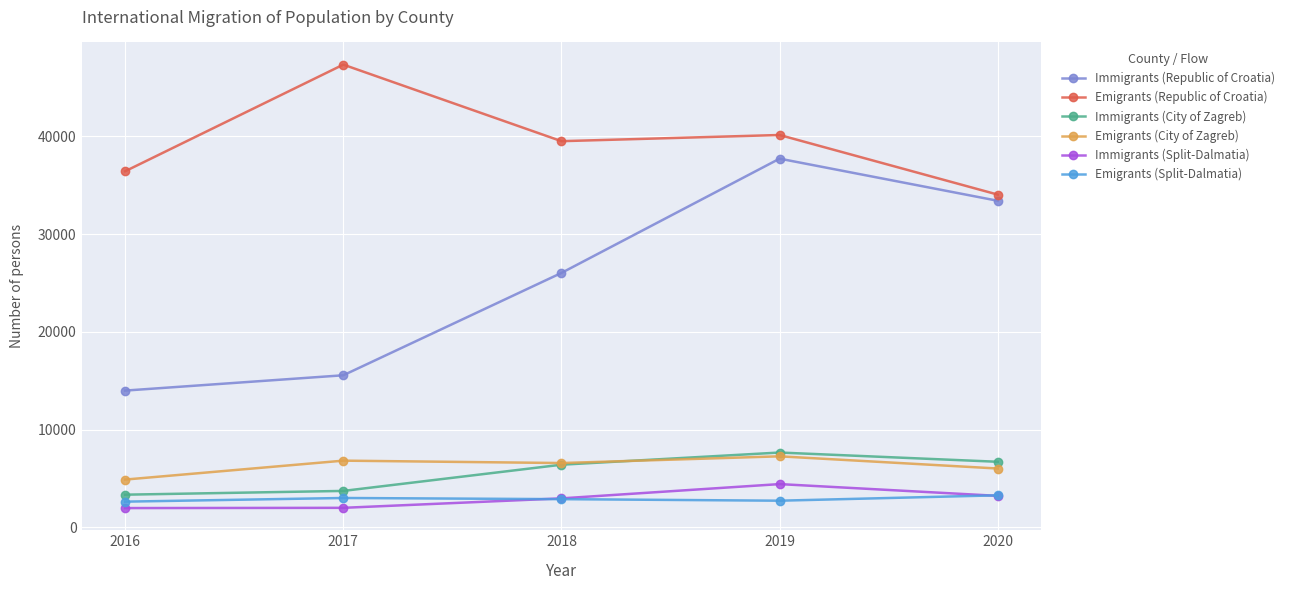

List the labels in order of Immigrants (Republic of Croatia) value, largest first.

2019, 2020, 2018, 2017, 2016